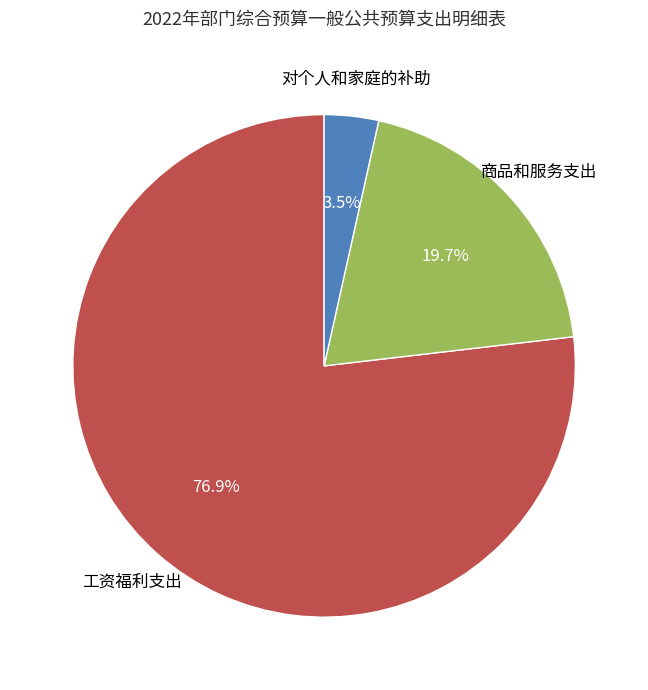

The 商品和服务支出 slice represents 20% of the pie. True or false?

True